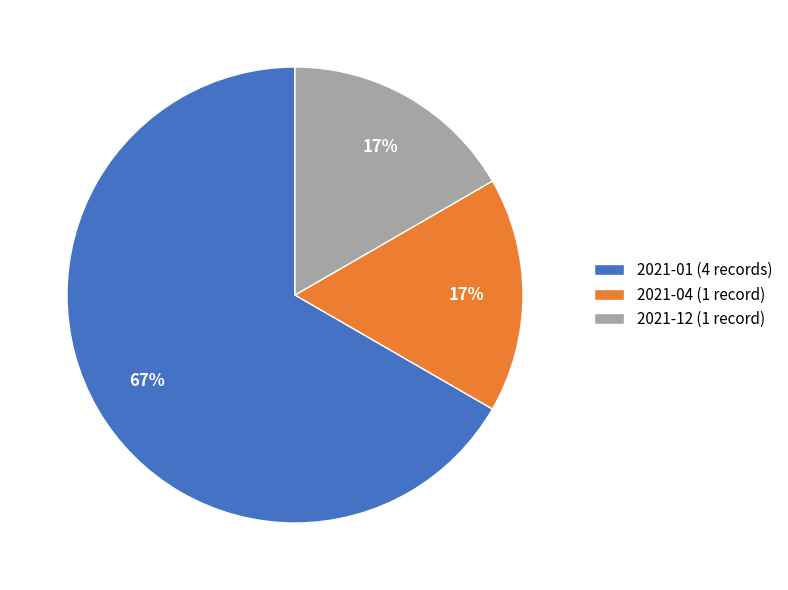

Is it true that 2021-04 (1 record) is 27% of the pie?

False